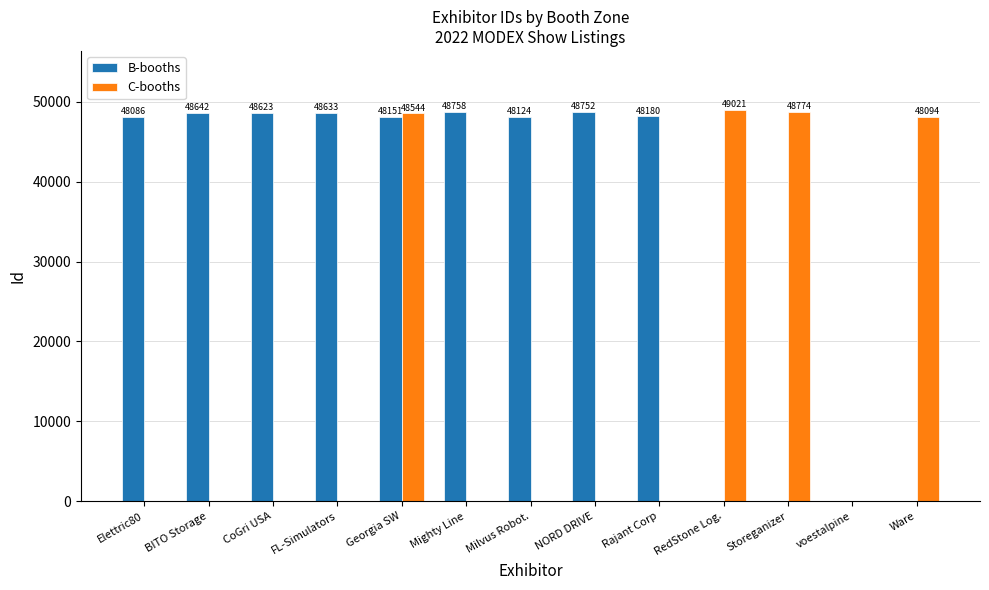

Are the bars horizontal?

No